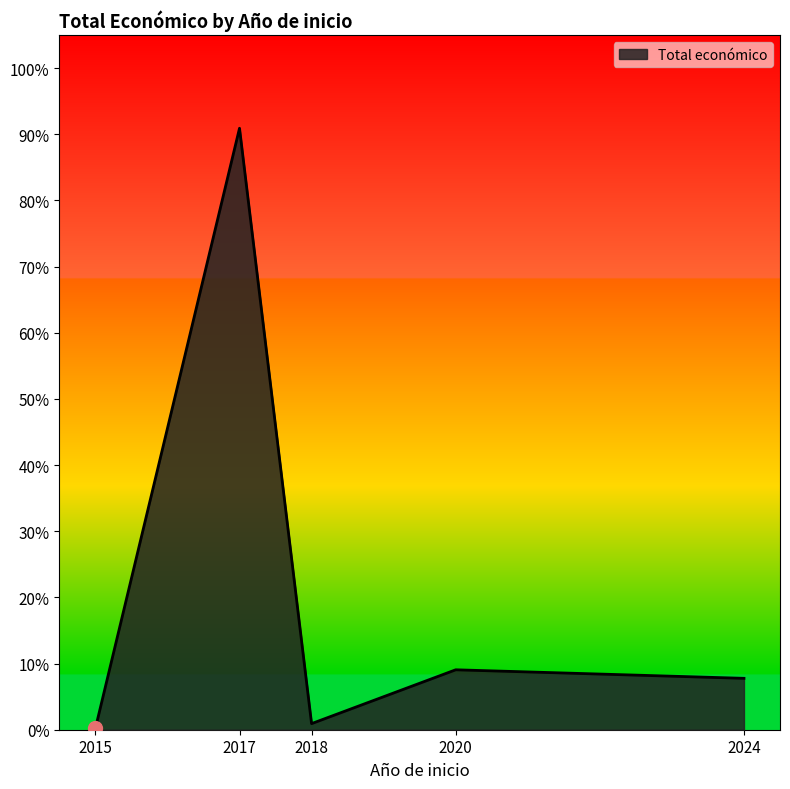

What is the change in value from 2017 to 2018?

-0.9